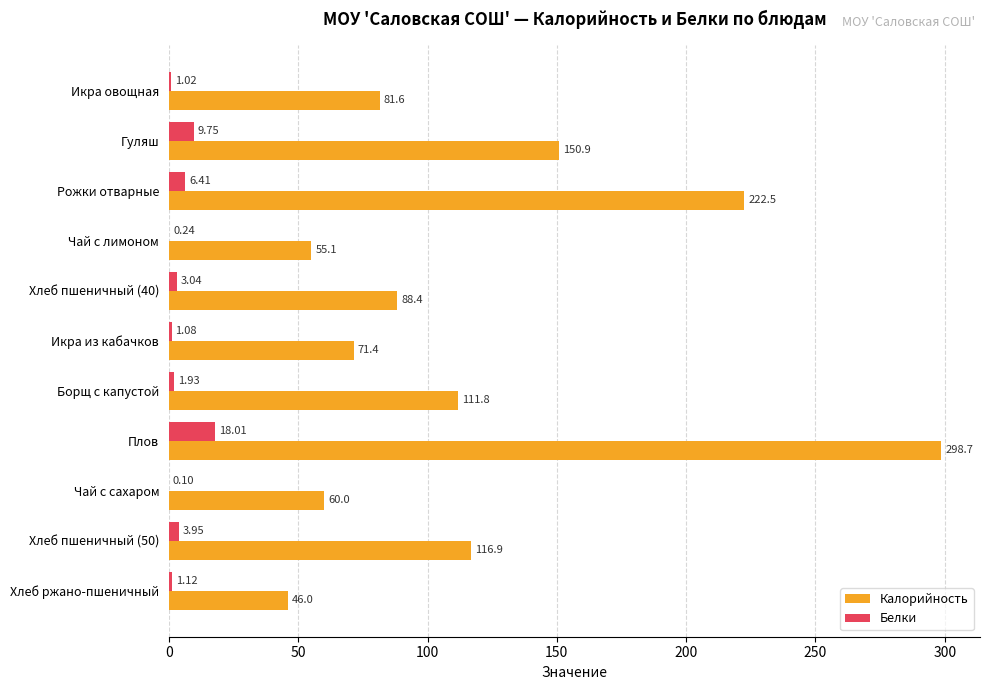

Which label corresponds to the largest value in the chart?

Плов